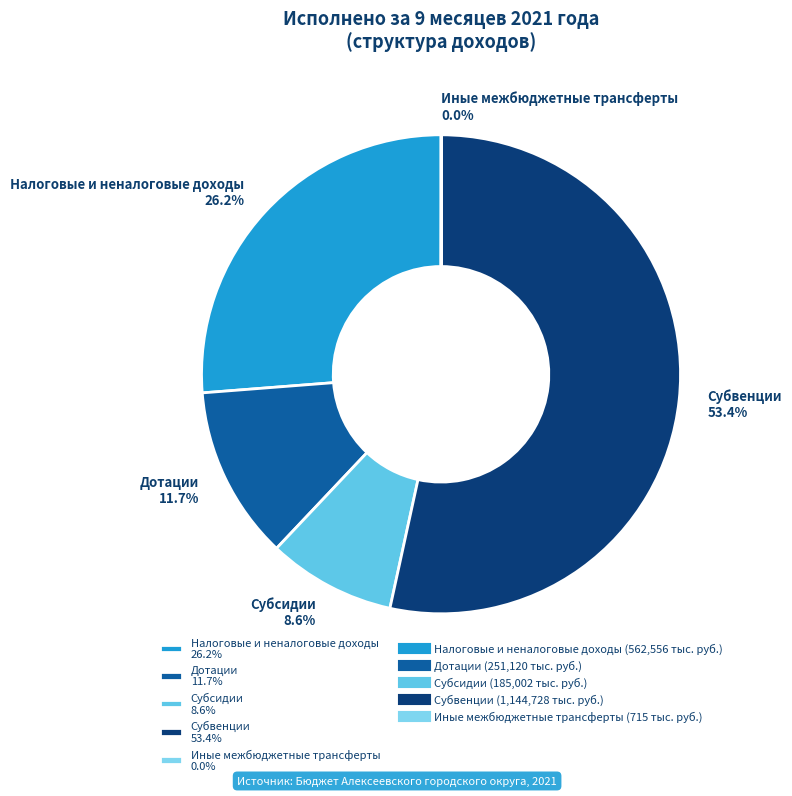

Is Дотации 11.7% the majority of the pie?

No